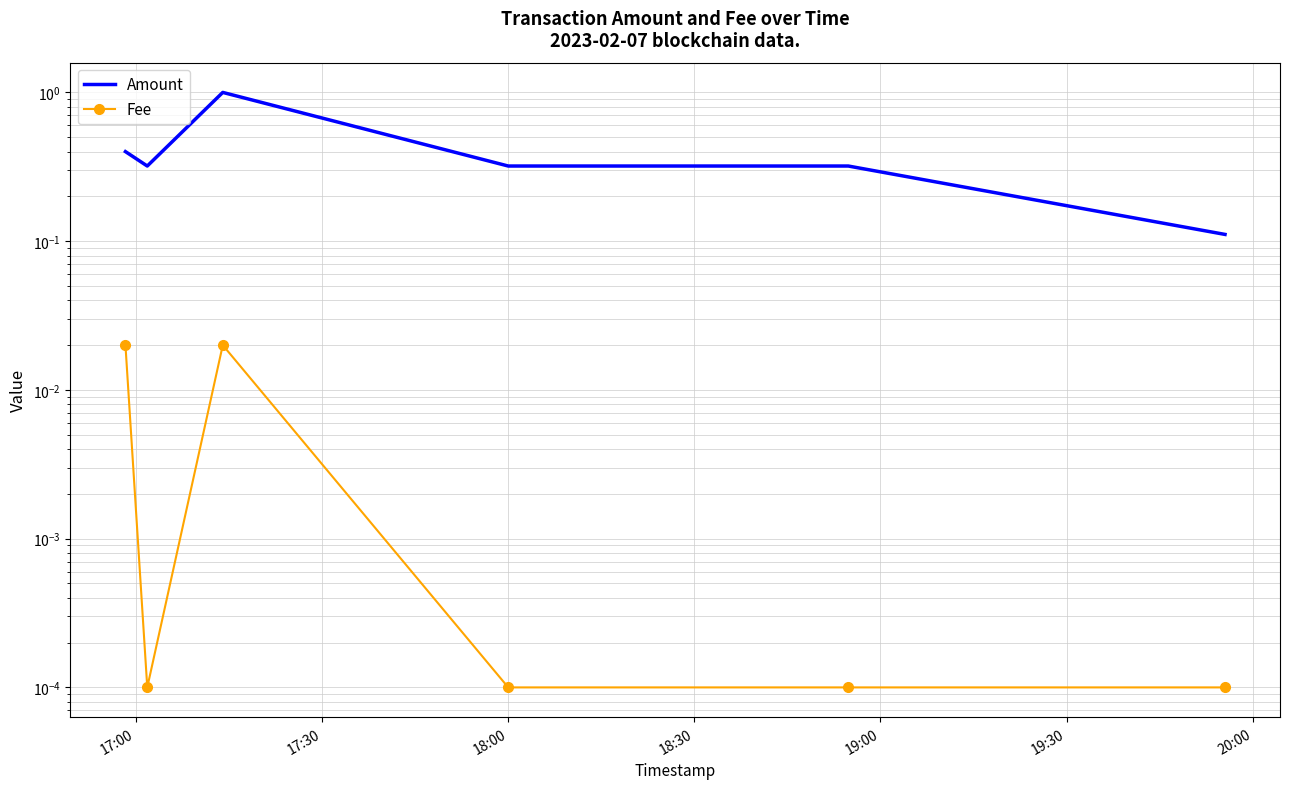

Reading left to right, extract all data points from this chart.

Amount: 0.4	0.3	1.0	0.3	0.3	0.1
Fee: 0.0	0.0	0.0	0.0	0.0	0.0